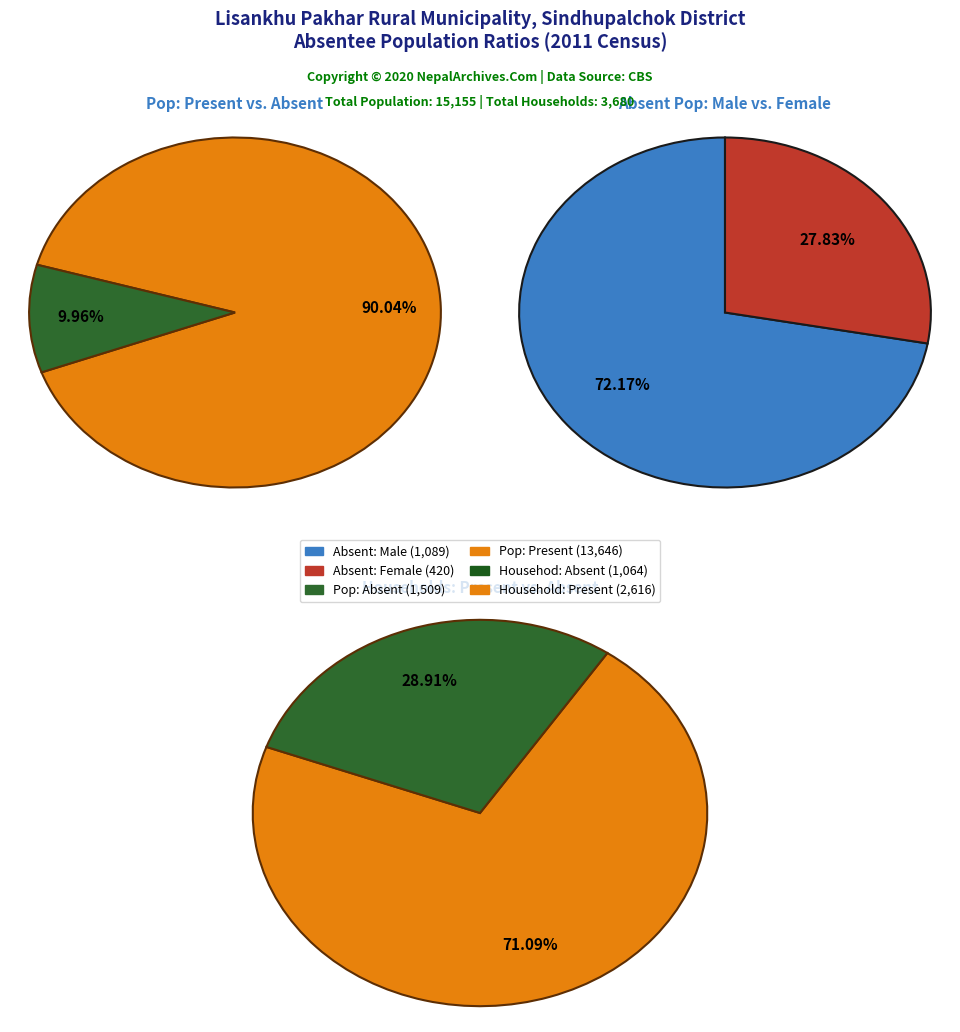

Do 3 and 9 together represent more than half of the pie?

No